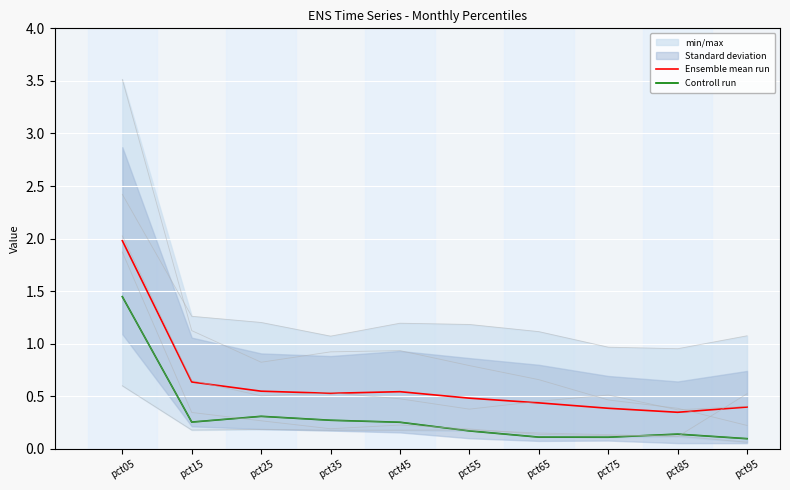

True or false: Ensemble mean run and Controll run intersect in this chart.

False